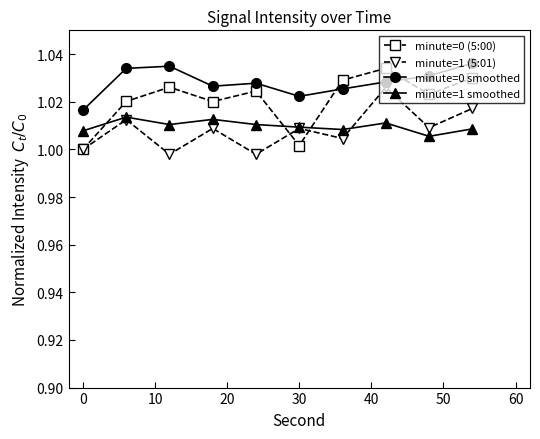

Which series has the largest total across all categories?

minute=0 smoothed